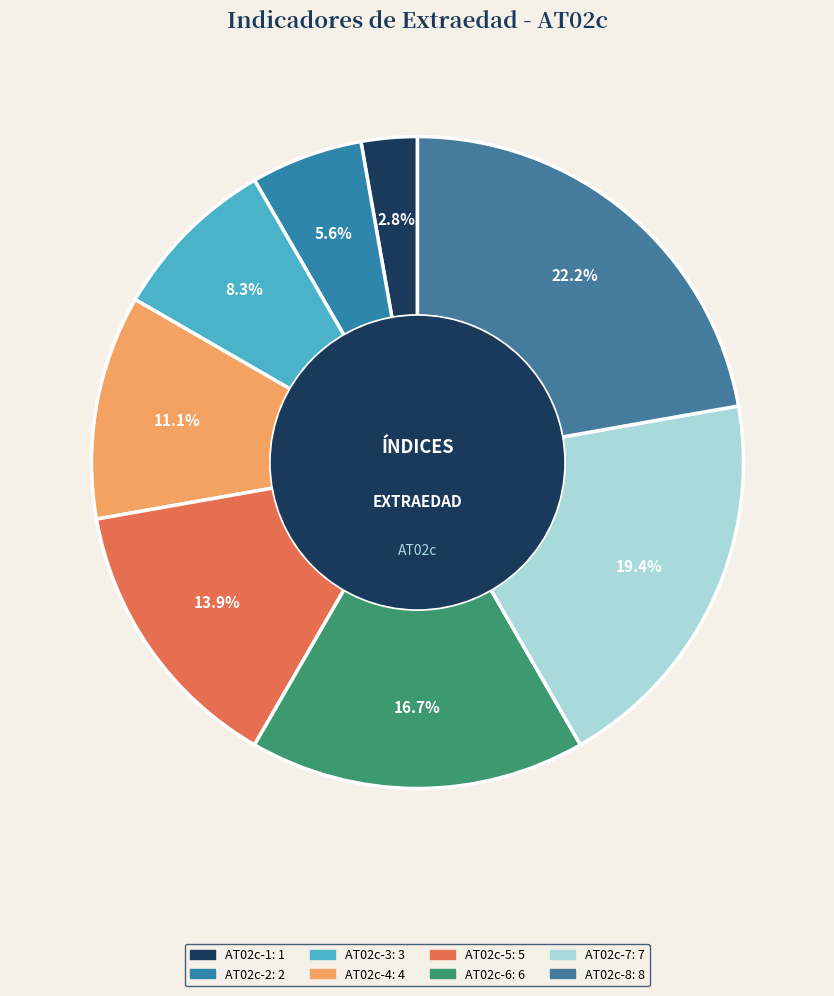

To the nearest percent, what is the average slice percentage?

12%